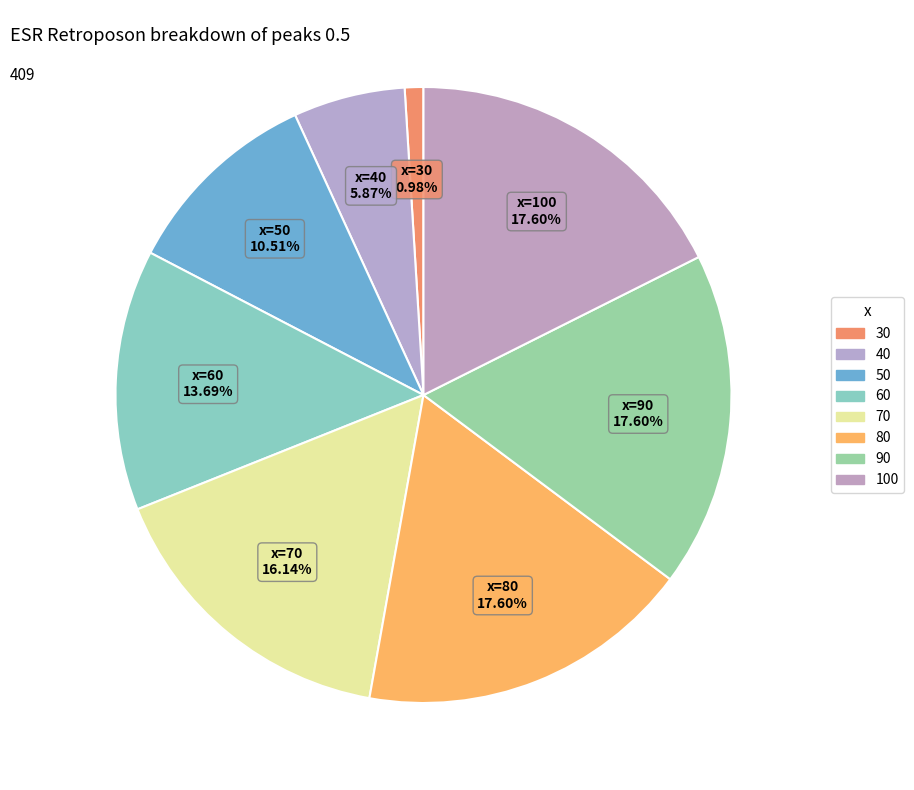

Does 100 represent more than half of the total?

No